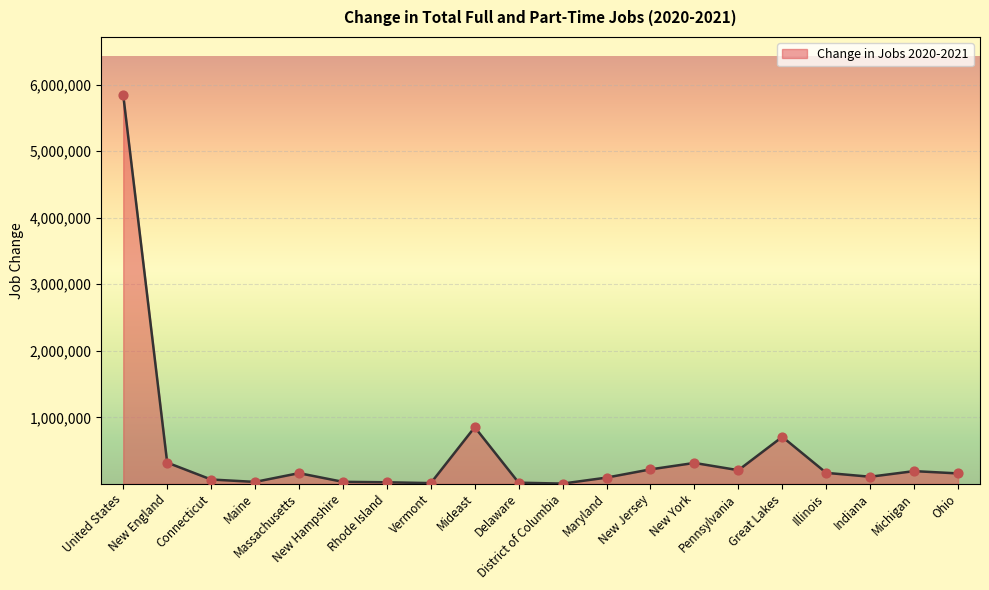

What is the ratio of the value at Great Lakes to the value at Indiana?

6.6